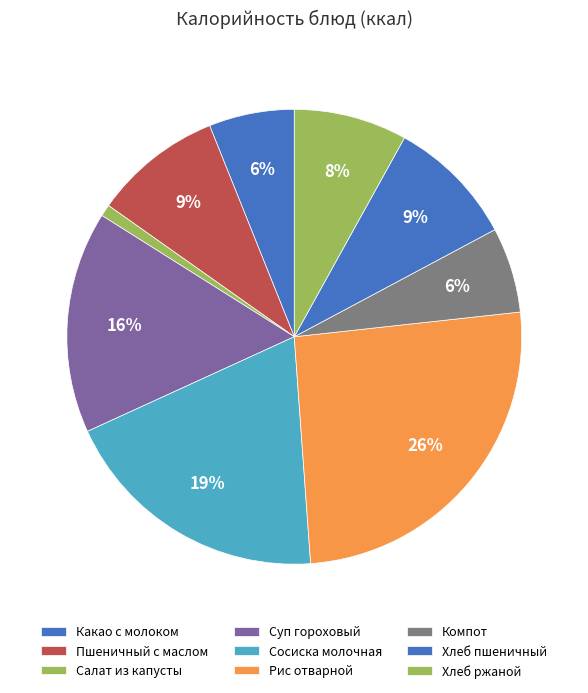

What is the ratio of the value at Компот to the value at Хлеб пшеничный?

0.7